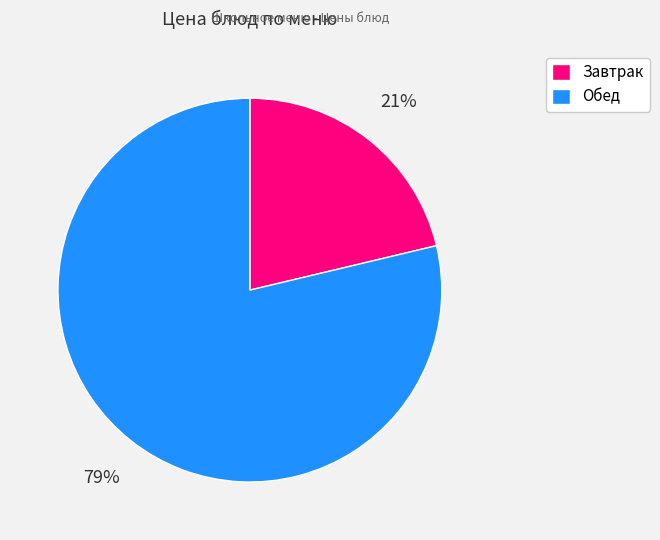

Does any single category account for the majority?

Yes